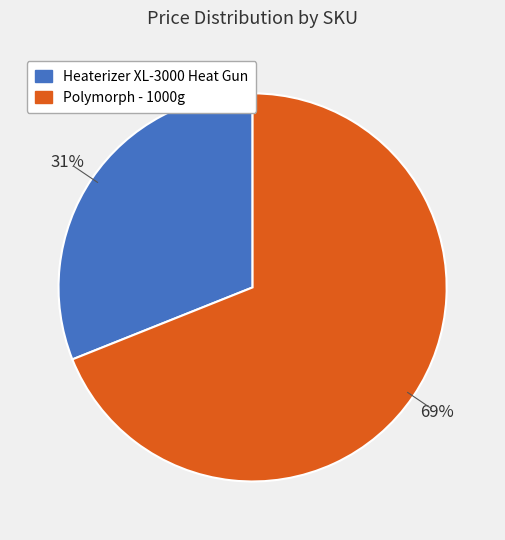

How many slices are in this pie chart?

2